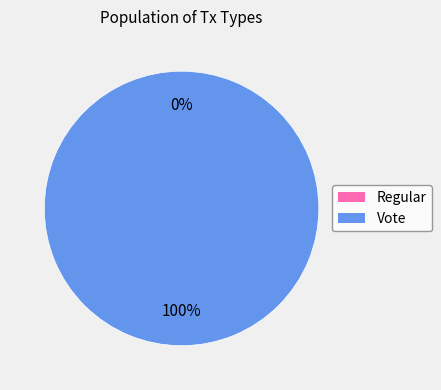

Count the number of slices in the pie.

2